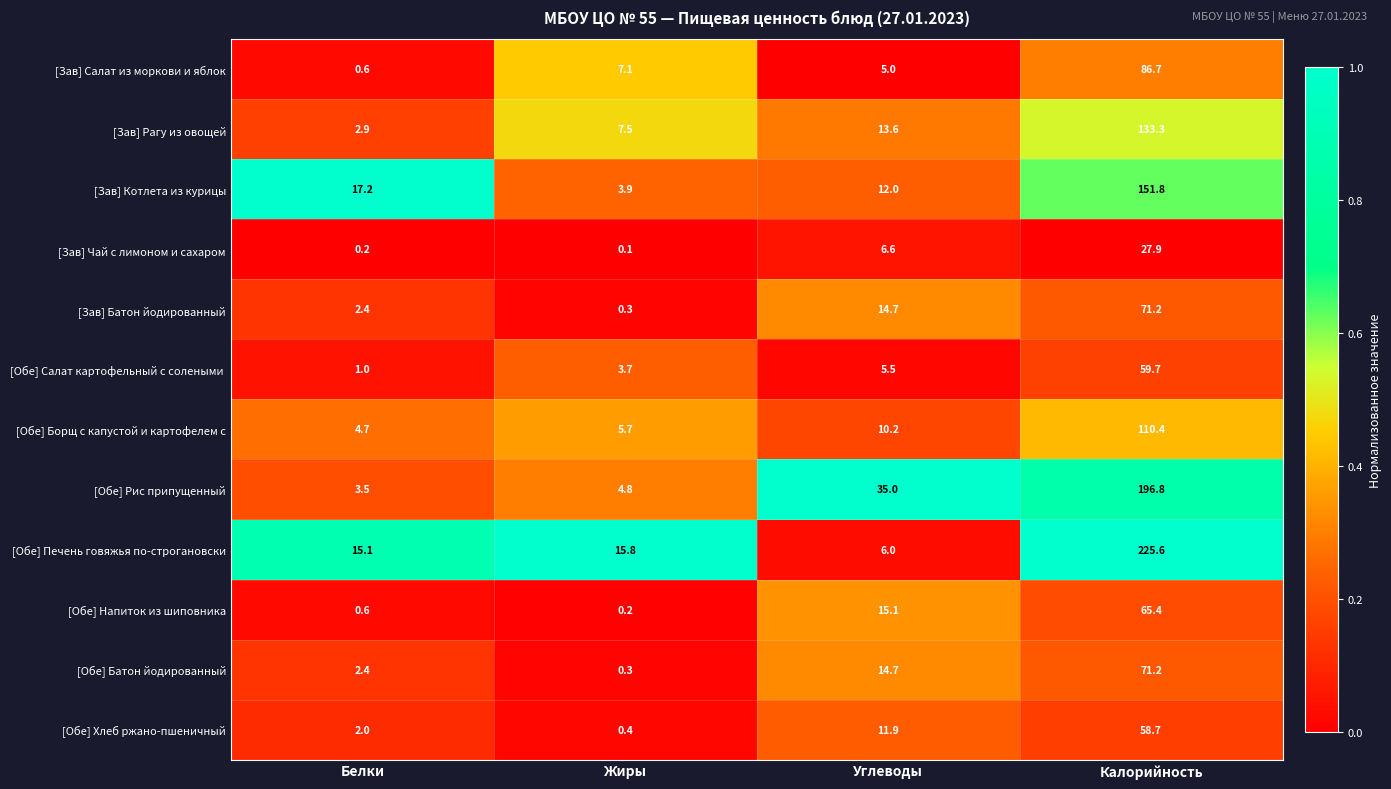

The [Обе] Печень говяжья по-строгановски series shows 6.0 at Углеводы. True or false?

True